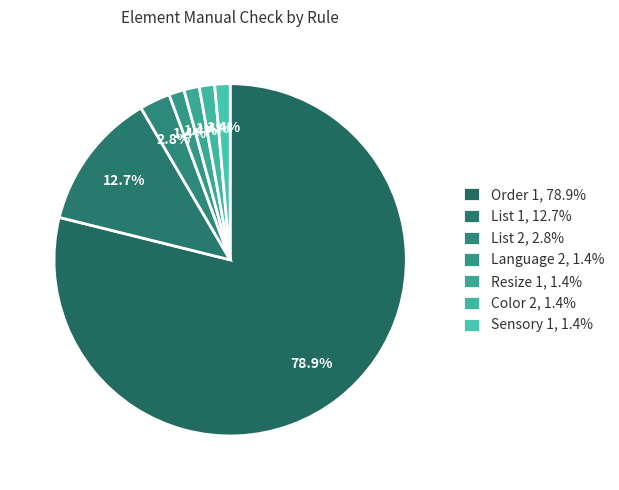

How many segments does this pie chart have?

7